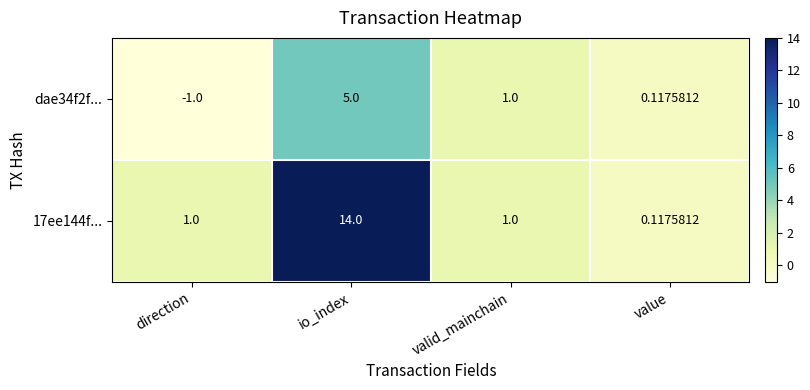

At which label does 17ee144f... reach its minimum?

value